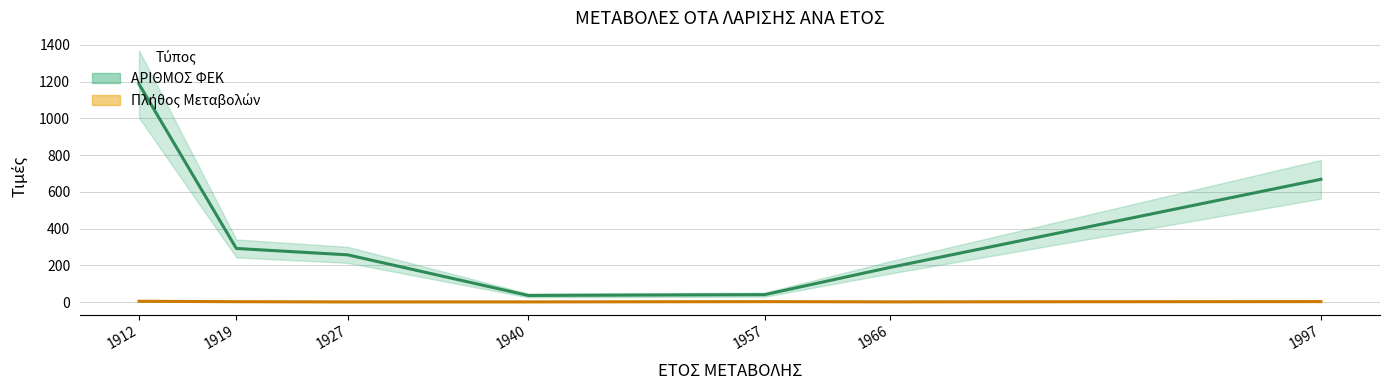

True or false: ΑΡΙΘΜΟΣ ΦΕΚ and ΕΤΟΣ ΜΕΤΑΒΟΛΗΣ intersect in this chart.

False